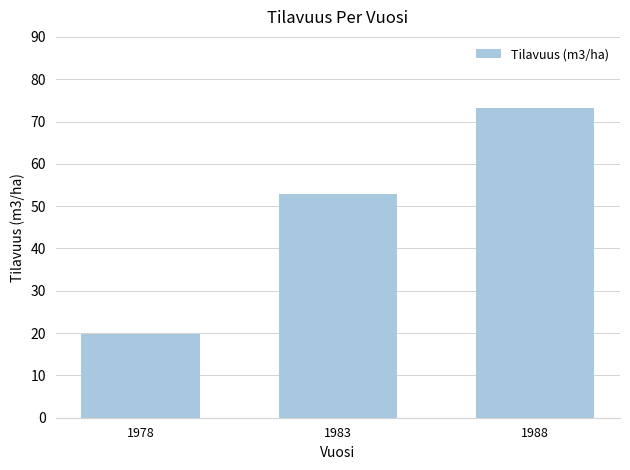

What is the ratio of the value at 1978 to the value at 1988?

0.3